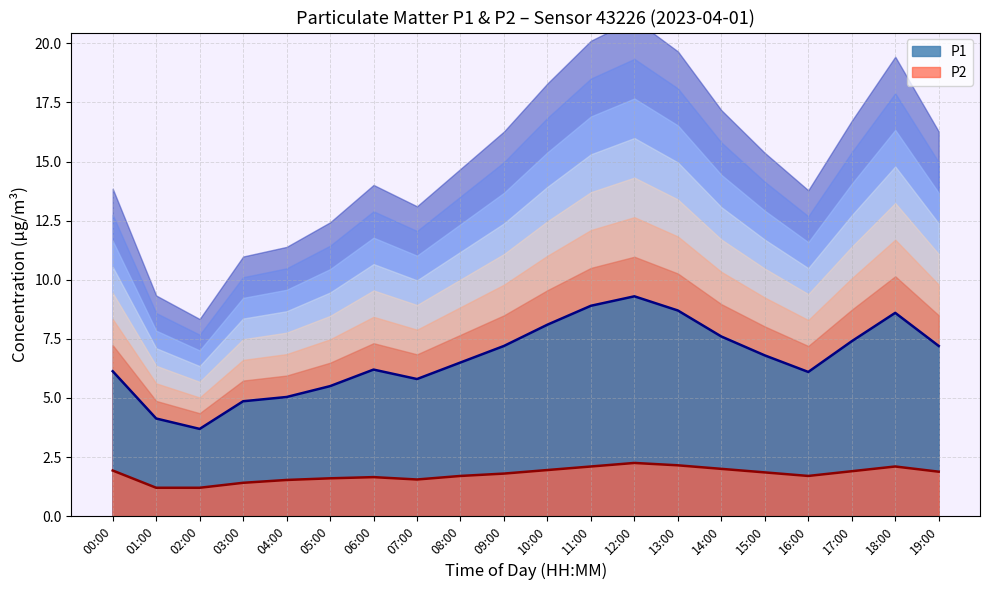

What is the highest value of the P1 line series?

9.3